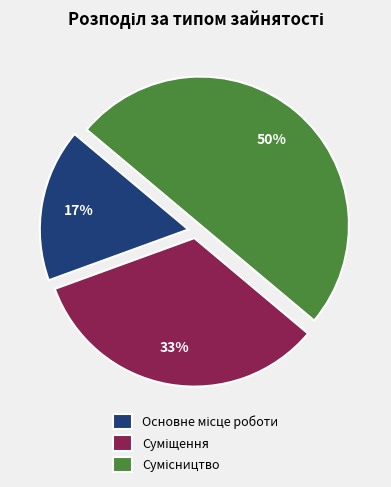

To the nearest percent, what is the difference between the largest and smallest slice percentages?

33%